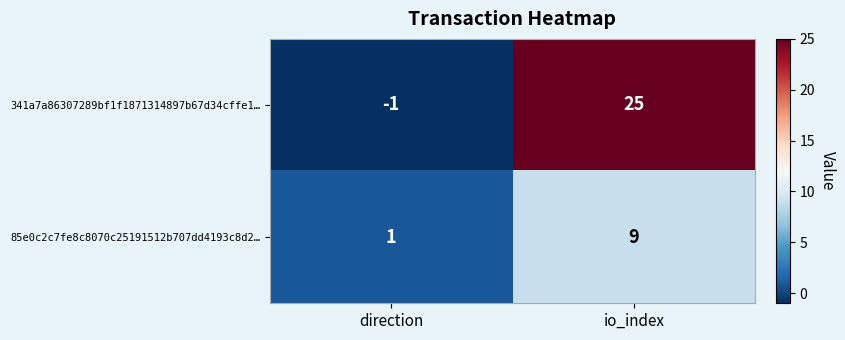

Reading right to left, extract all data points from this chart.

341a7a86307289bf1f1871314897b67d34cffe1…: io_index=25	direction=-1
85e0c2c7fe8c8070c25191512b707dd4193c8d2…: io_index=9	direction=1